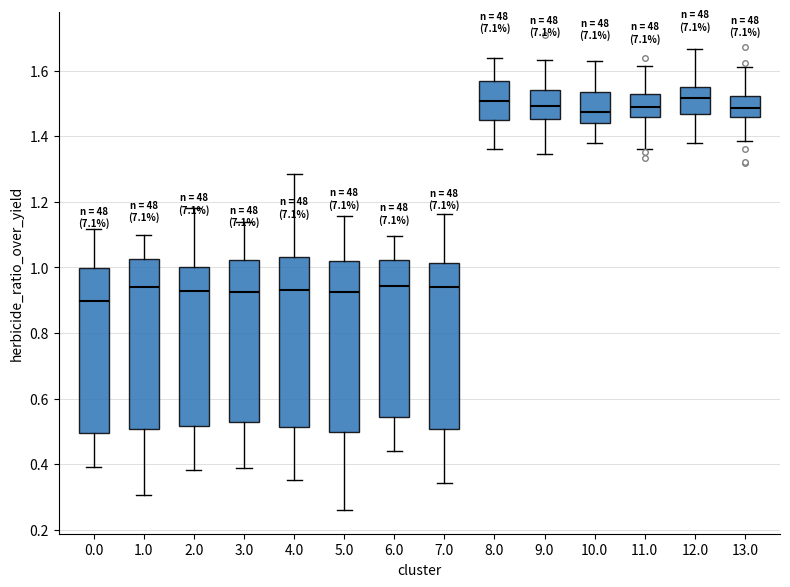

Where does the median line of the box at x = 8.0 sit on the y-axis? The values are not printed on the chart, so give them approximately, as read against the axis.

1.50